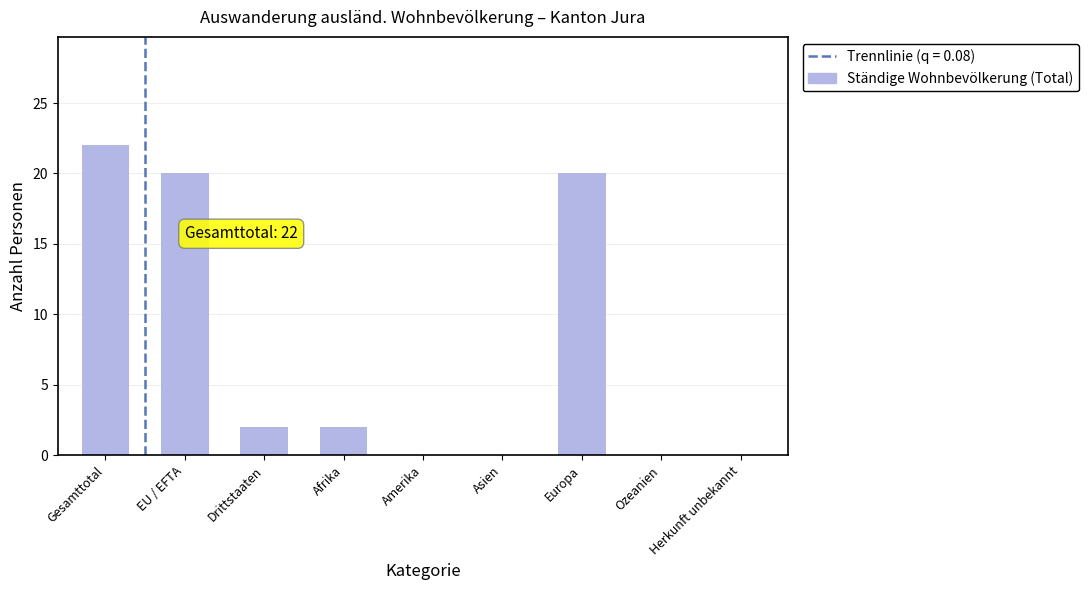

How many distinct data groups are displayed?

1